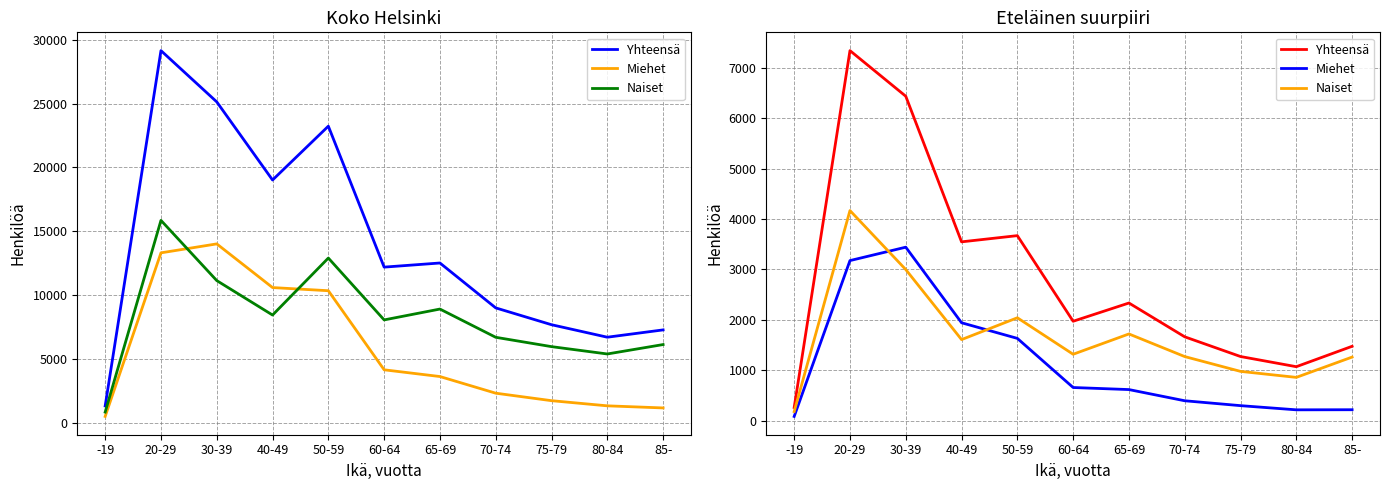

What is the spread (max minus min) of values at 40-49?

1940